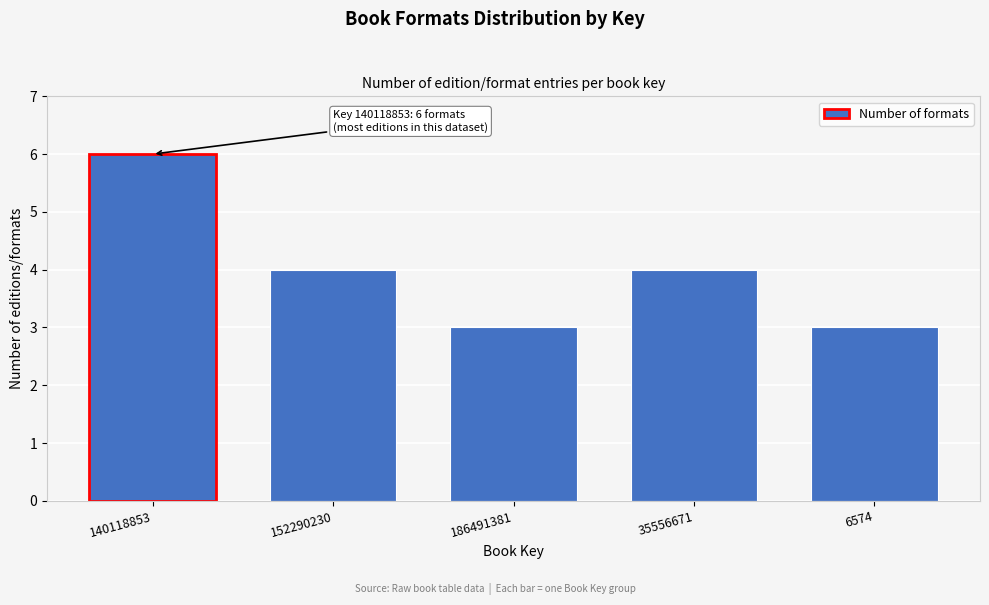

Reading left to right, transcribe all the data shown in this chart.

140118853=6	152290230=4	186491381=3	35556671=4	6574=3